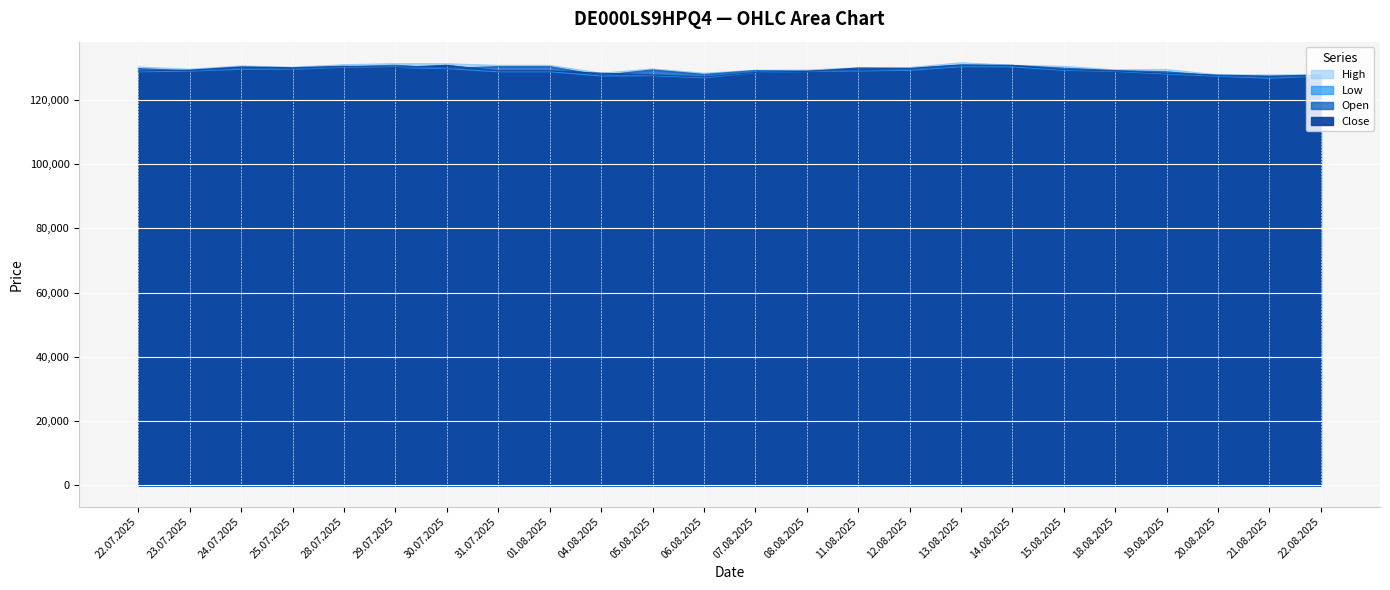

The High series shows 127806 at 20.08.2025. True or false?

True